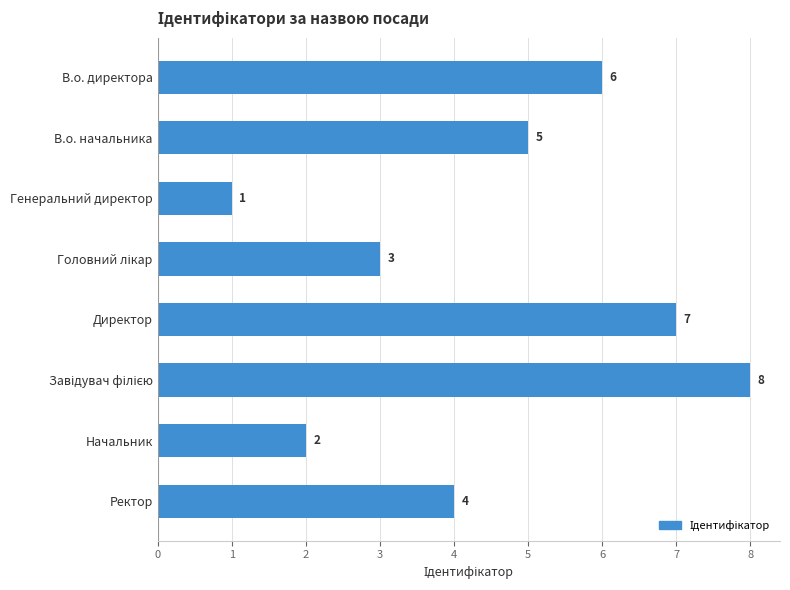

How many values are below 5?

4